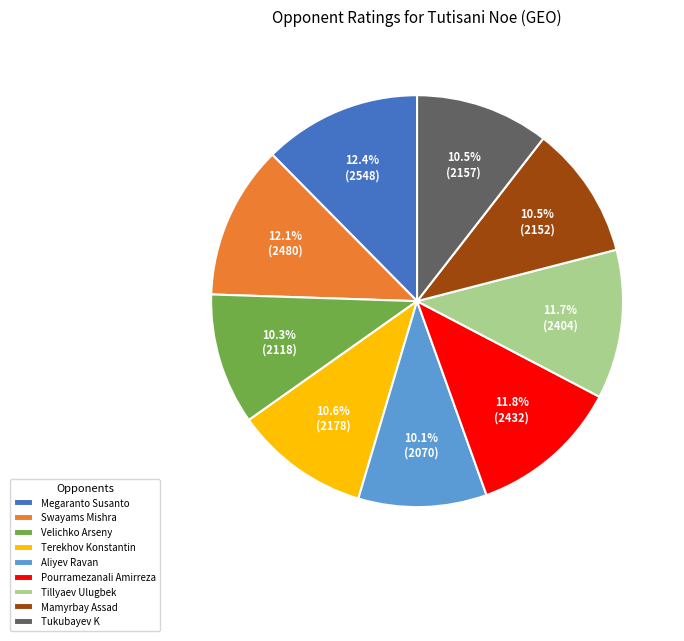

What percentage is the Terekhov Konstantin slice, to the nearest percent?

11%